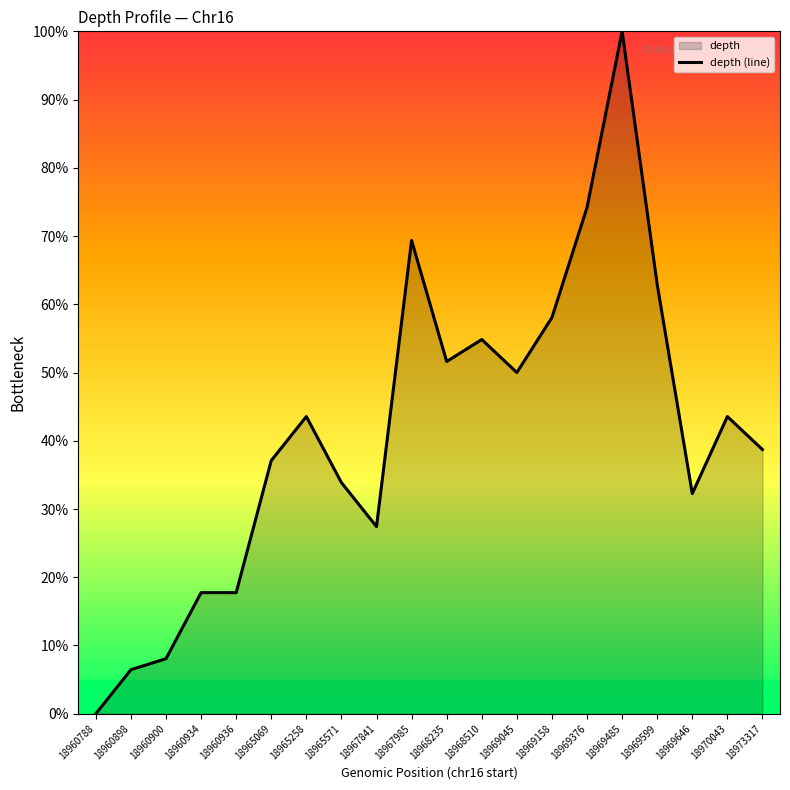

List the labels in order of value, largest first.

18969485, 18969376, 18967985, 18969599, 18969158, 18968510, 18968235, 18969045, 18965258, 18970043, 18973317, 18965069, 18965571, 18969646, 18967841, 18960934, 18960936, 18960900, 18960898, 18960788